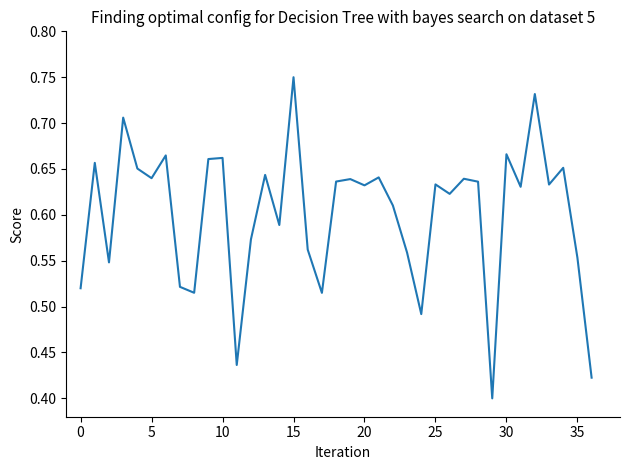

How many lines are shown in the chart?

1